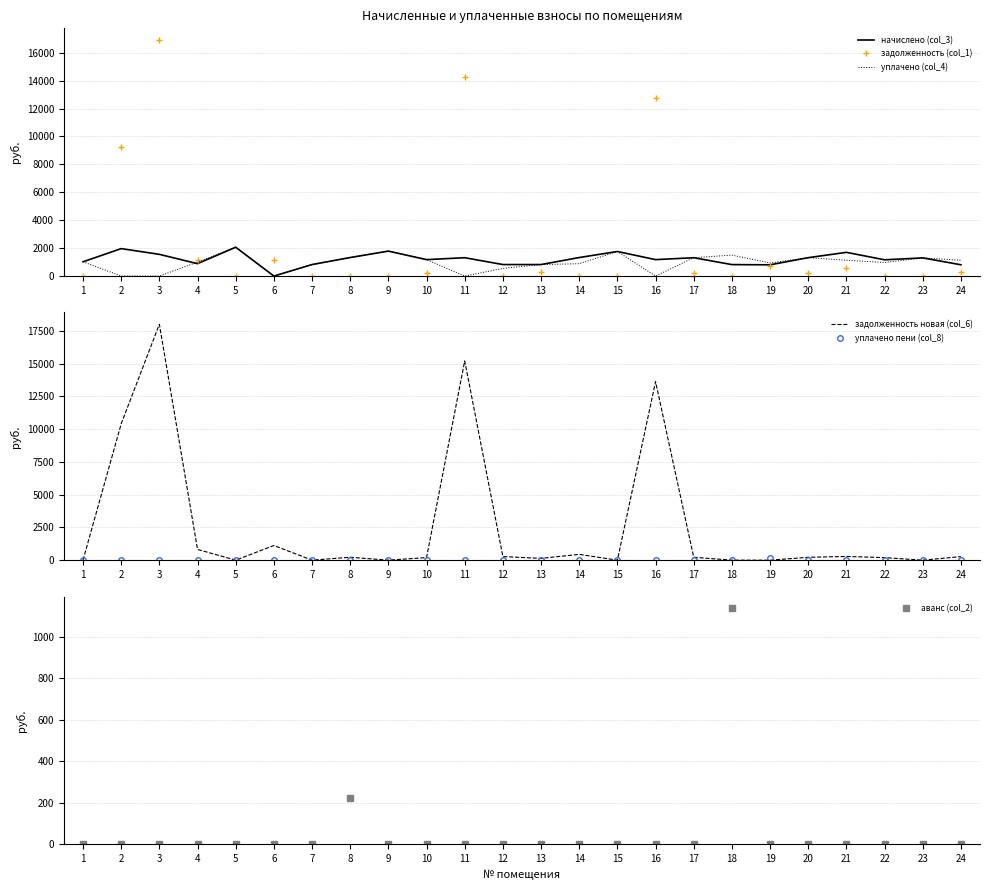

What is the maximum value for задолженность новая (col_6)?

18010.1